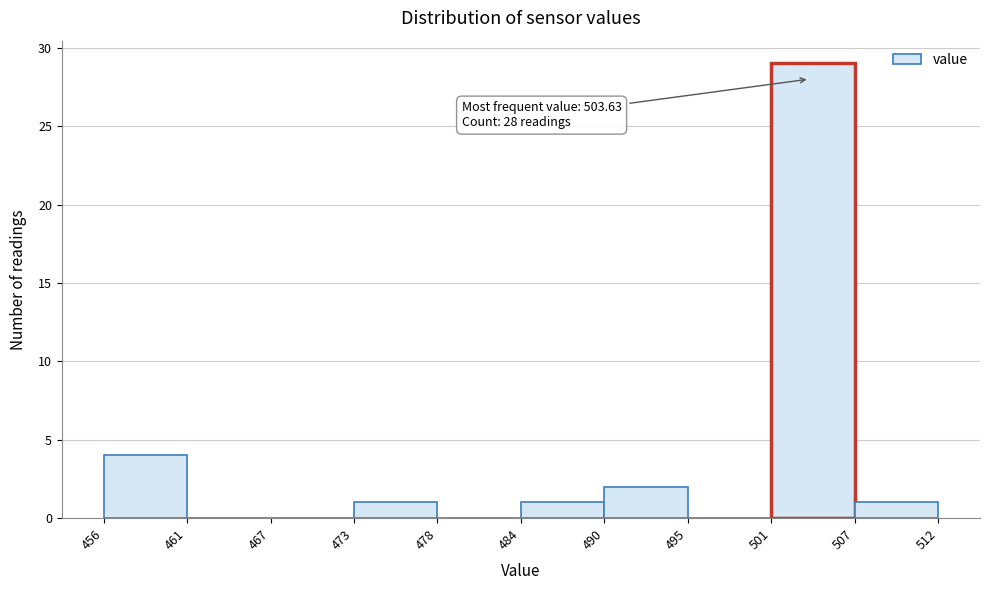

Which range on the x-axis has the tallest bar?

501 to 507